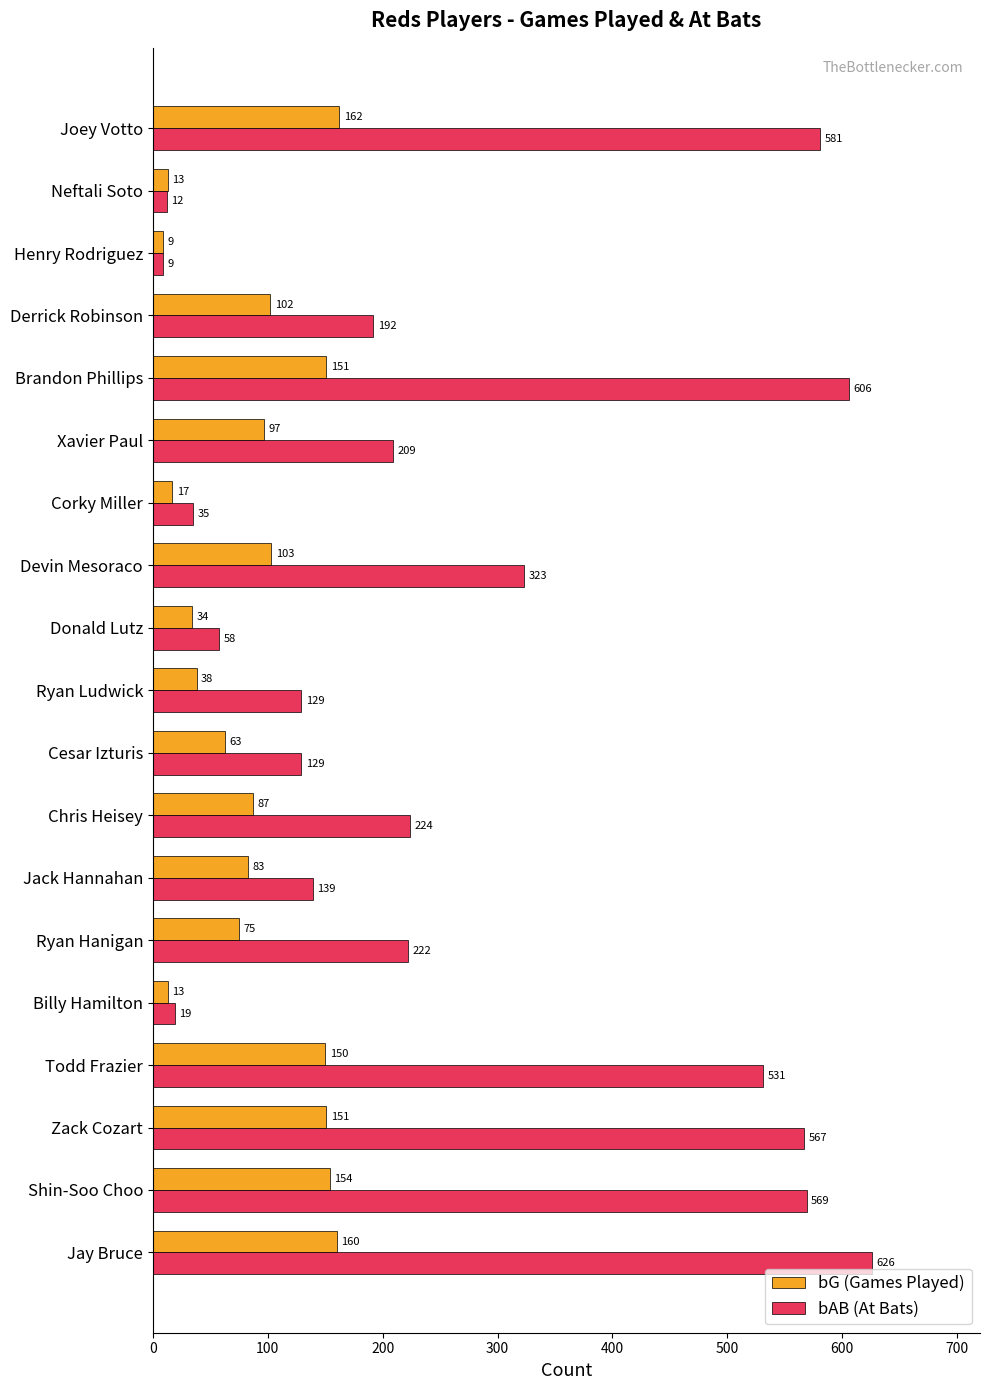

The value of bAB (At Bats) at Zack Cozart is 927. True or false?

False